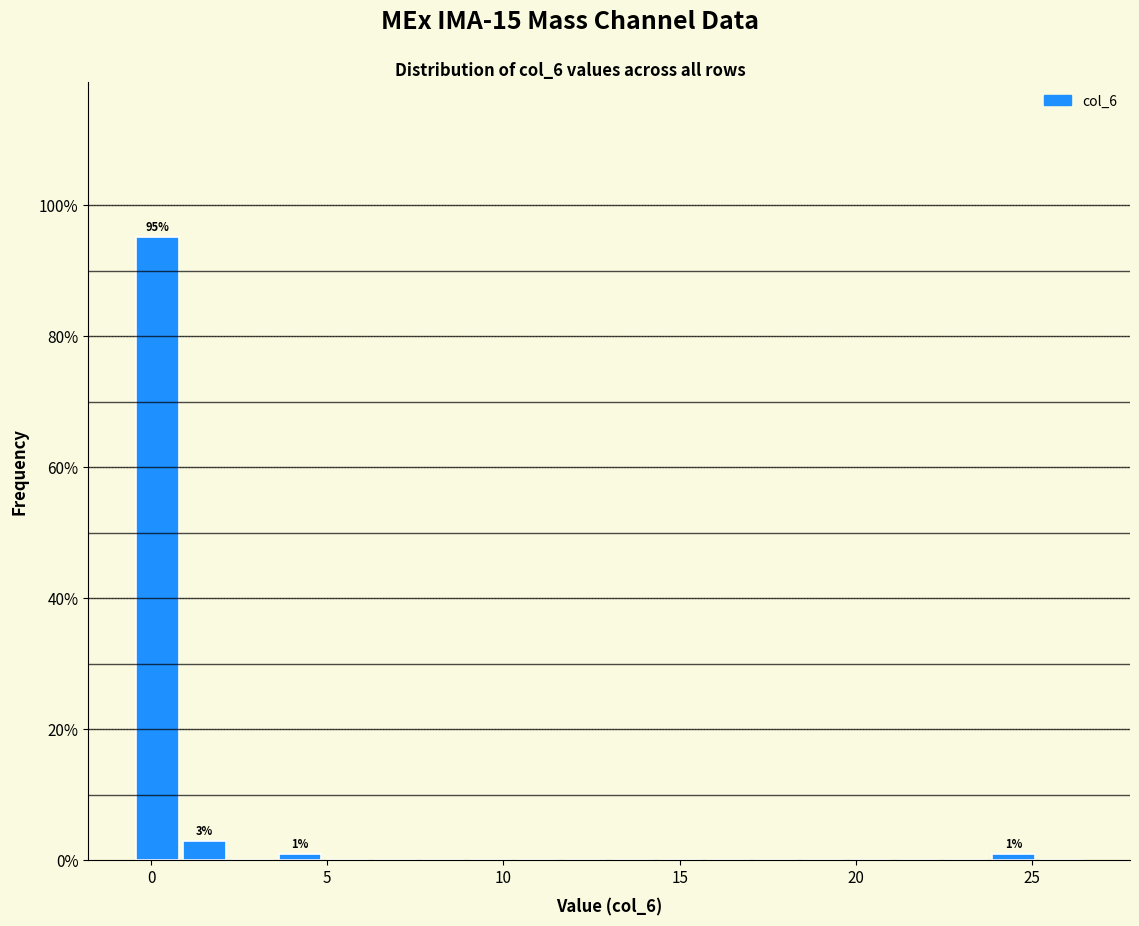

Around what value on the x-axis is the tallest bar? Give the approximate position of its centre, as read against the axis.

0.0